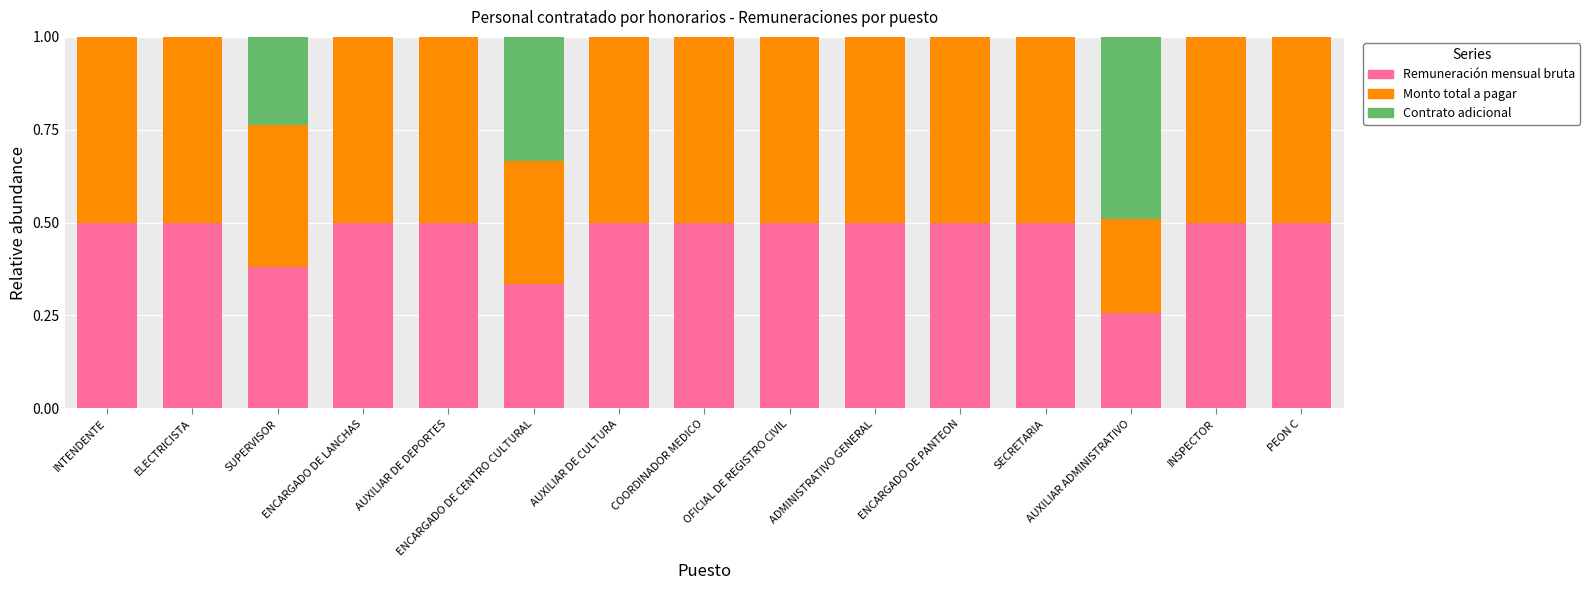

What is the sum of all Remuneración mensual bruta values?

7.0